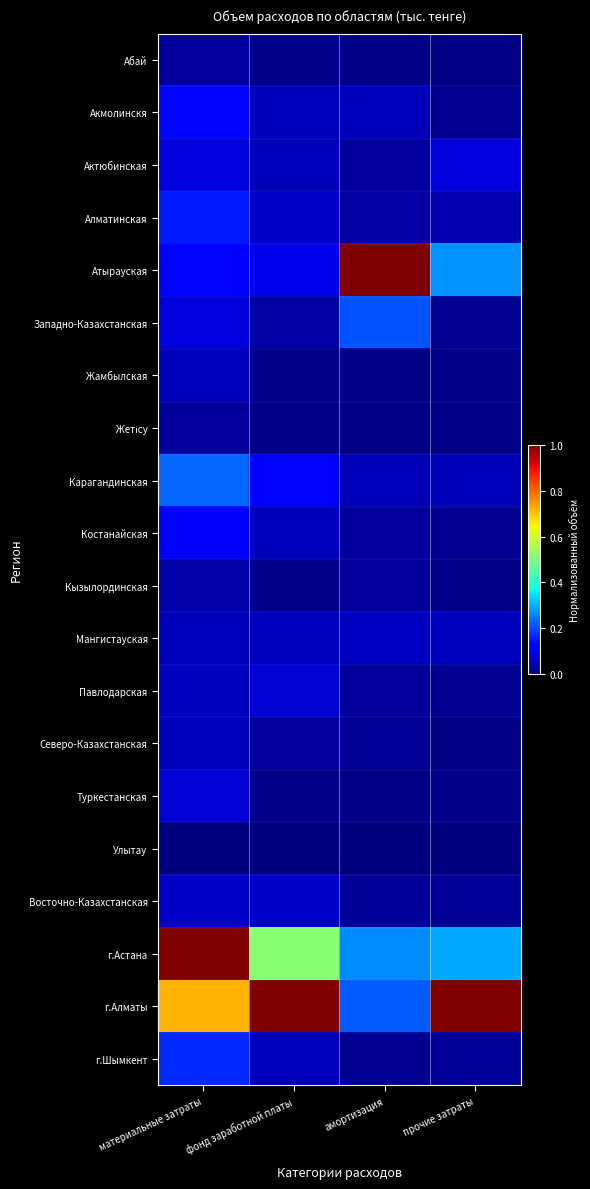

Between материальные затраты and прочие затраты, which series saw the biggest shift?

г.Астана